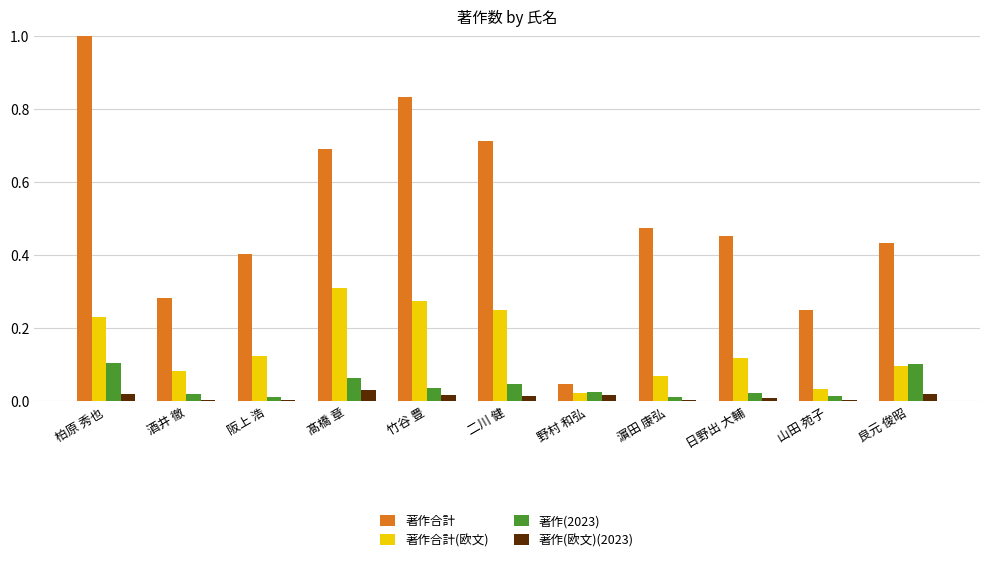

Which series changed the most between 二川 健 and 濵田 康弘?

著作合計